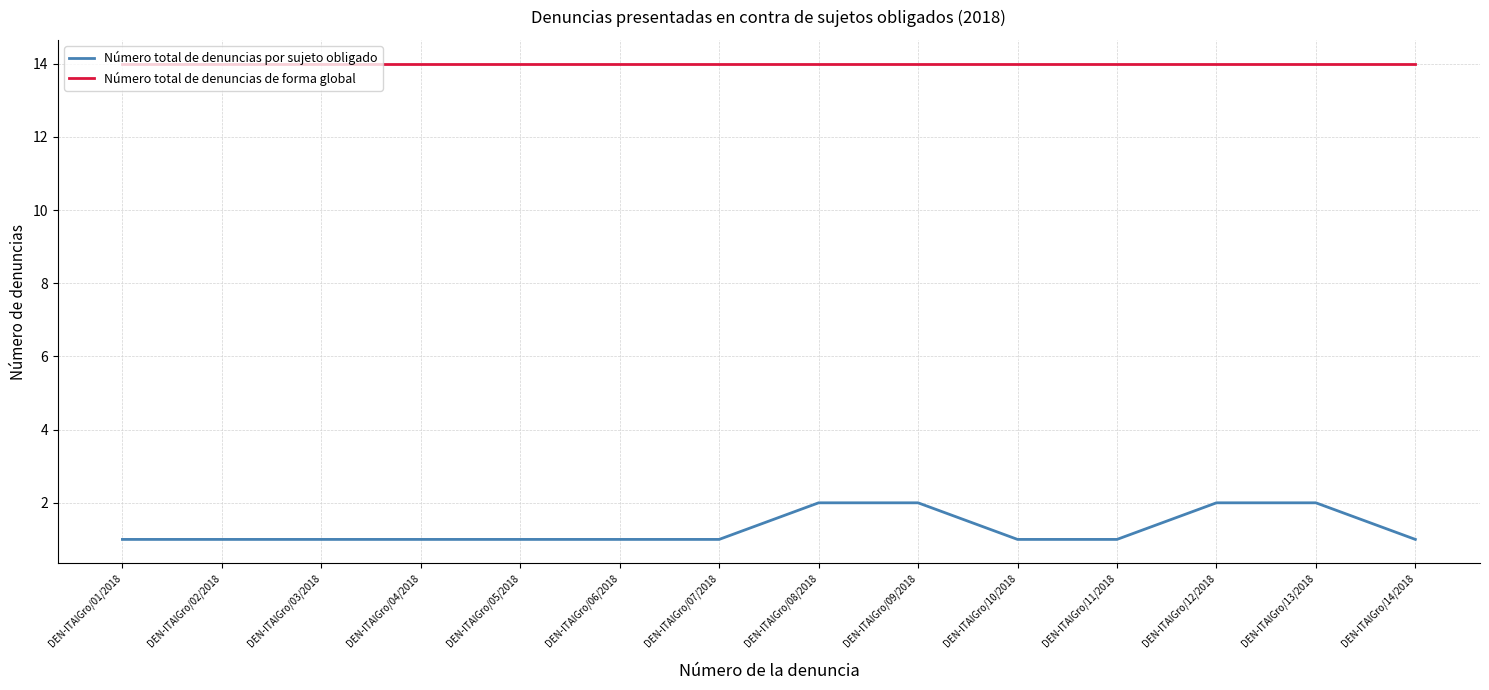

What is the maximum value shown in the chart?

14